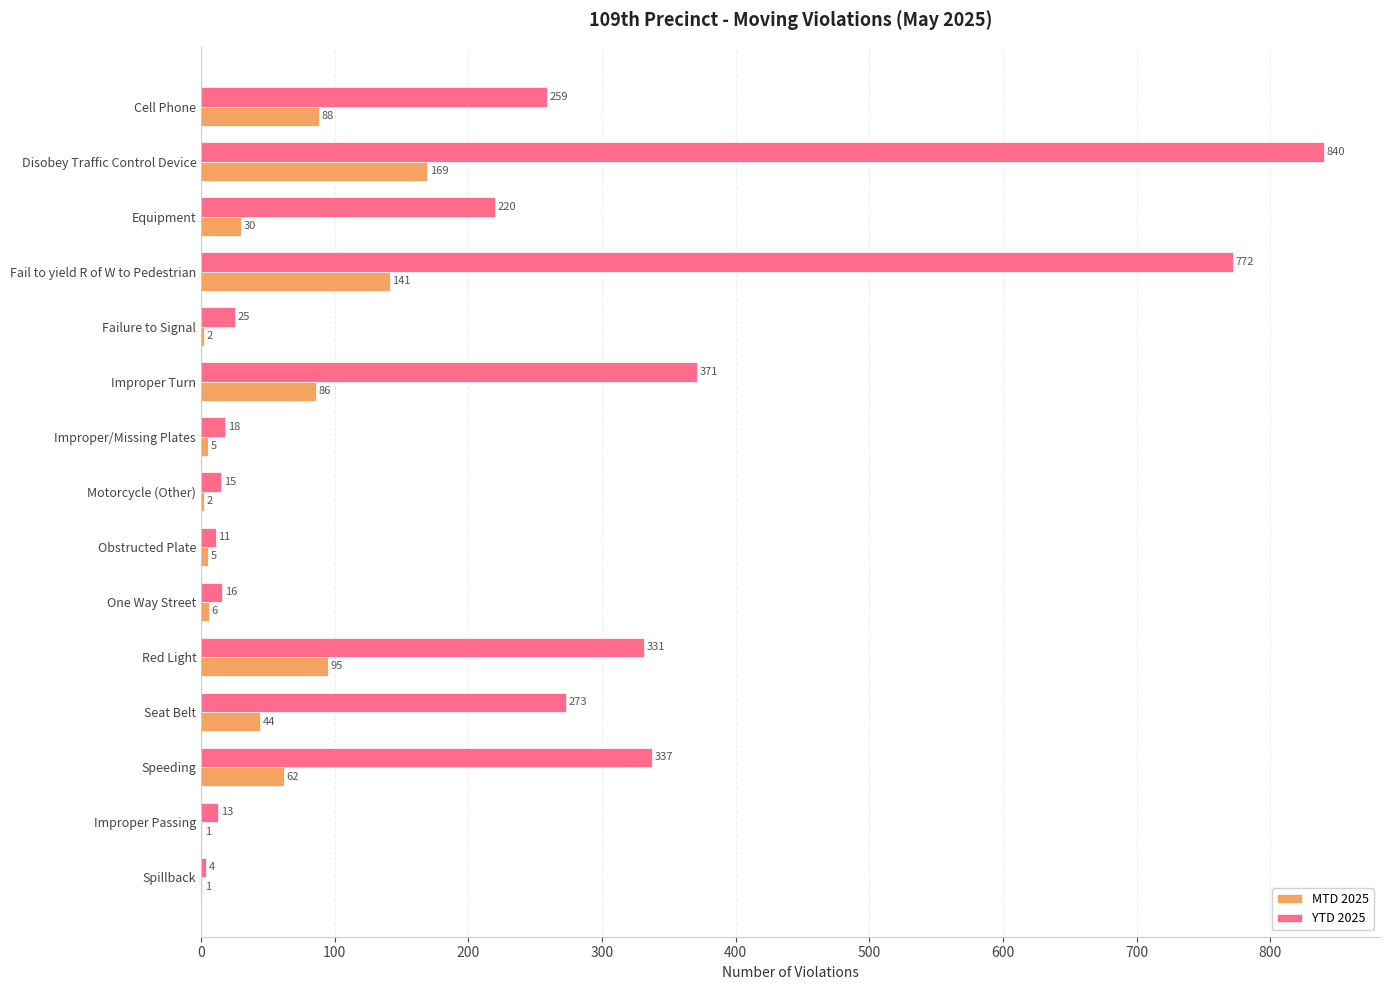

What are all the series names shown in the legend?

MTD 2025, YTD 2025